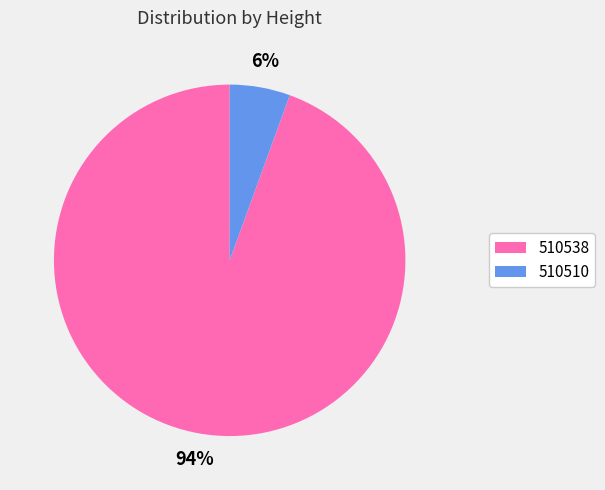

What is the smallest slice in the pie chart?

510510